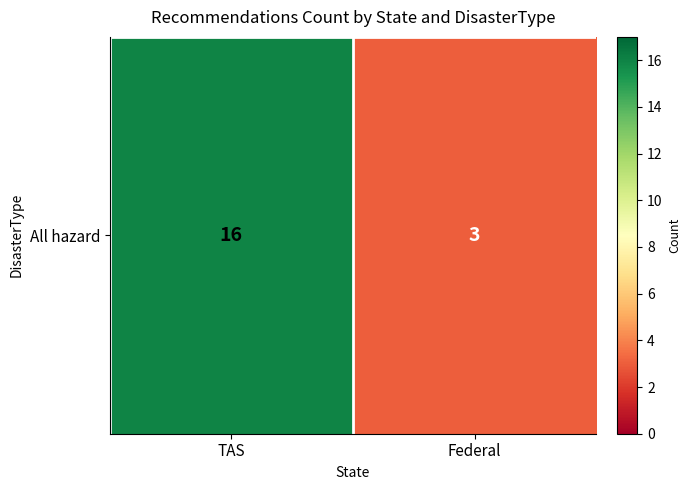

Which label corresponds to the smallest value in the chart?

Federal